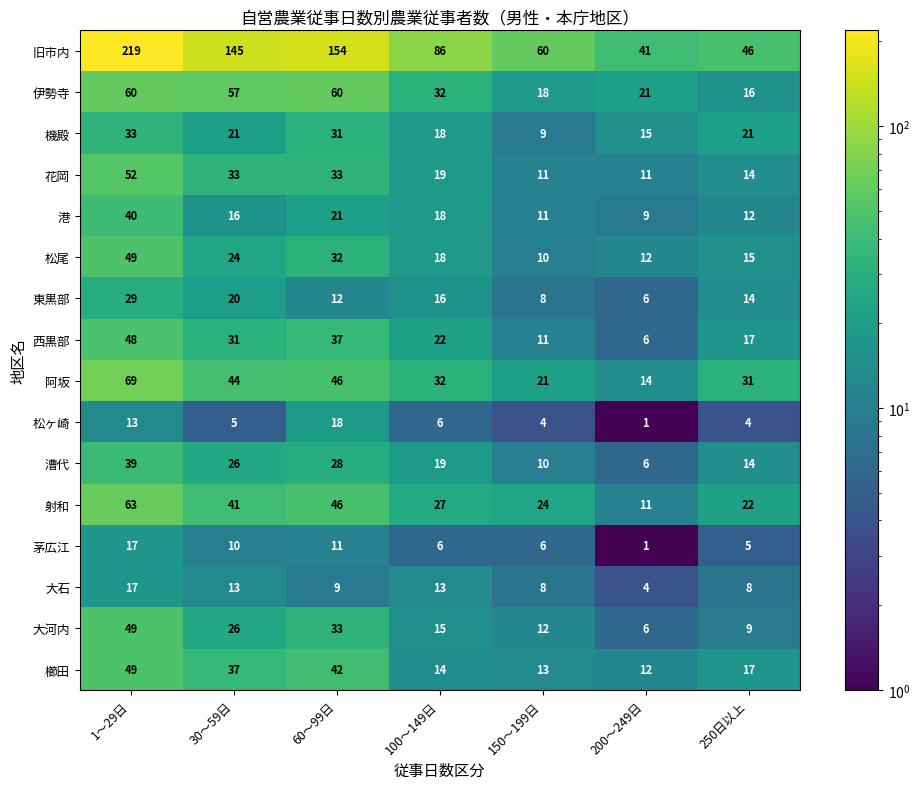

Rank the categories by 阿坂 value from lowest to highest.

200～249日, 150～199日, 250日以上, 100～149日, 30～59日, 60～99日, 1～29日